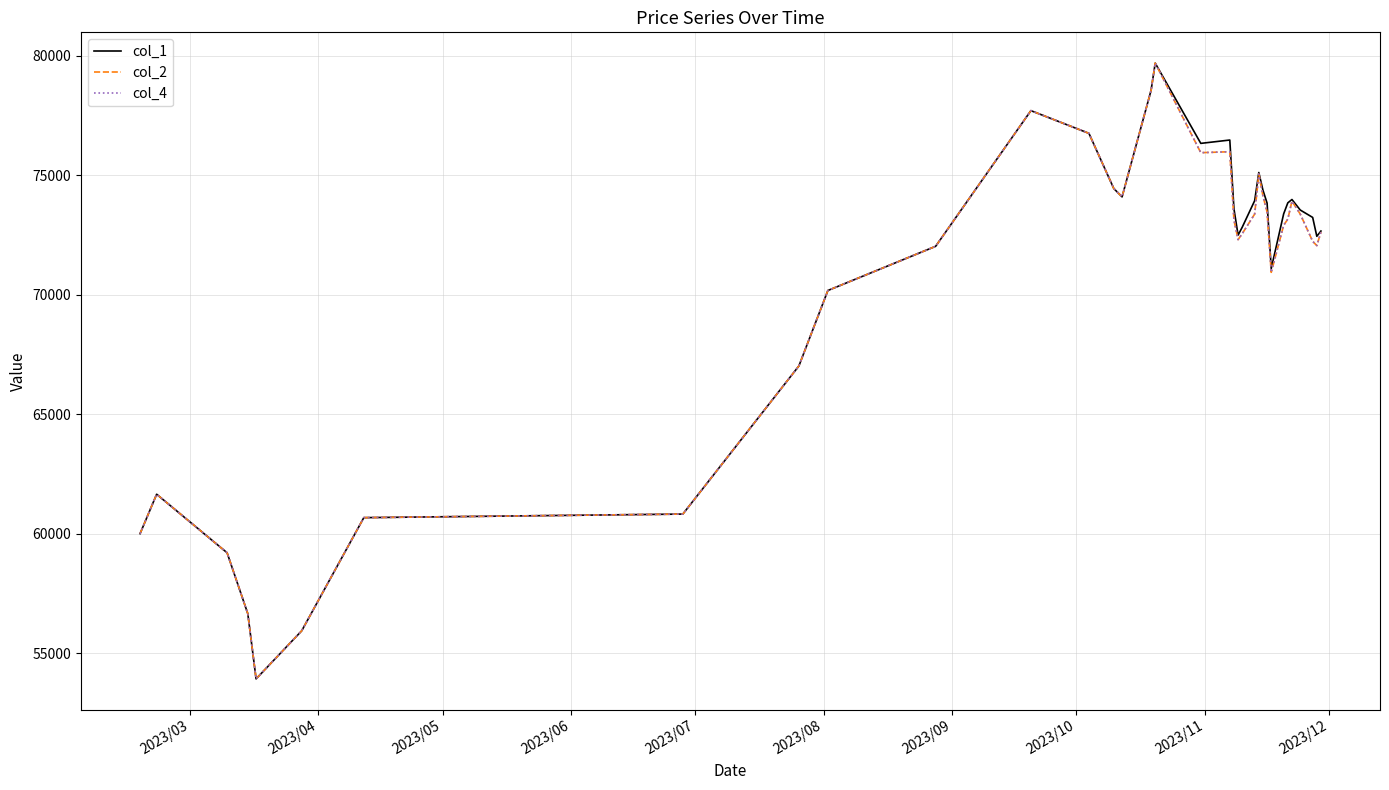

Does the chart have visible grid lines?

Yes